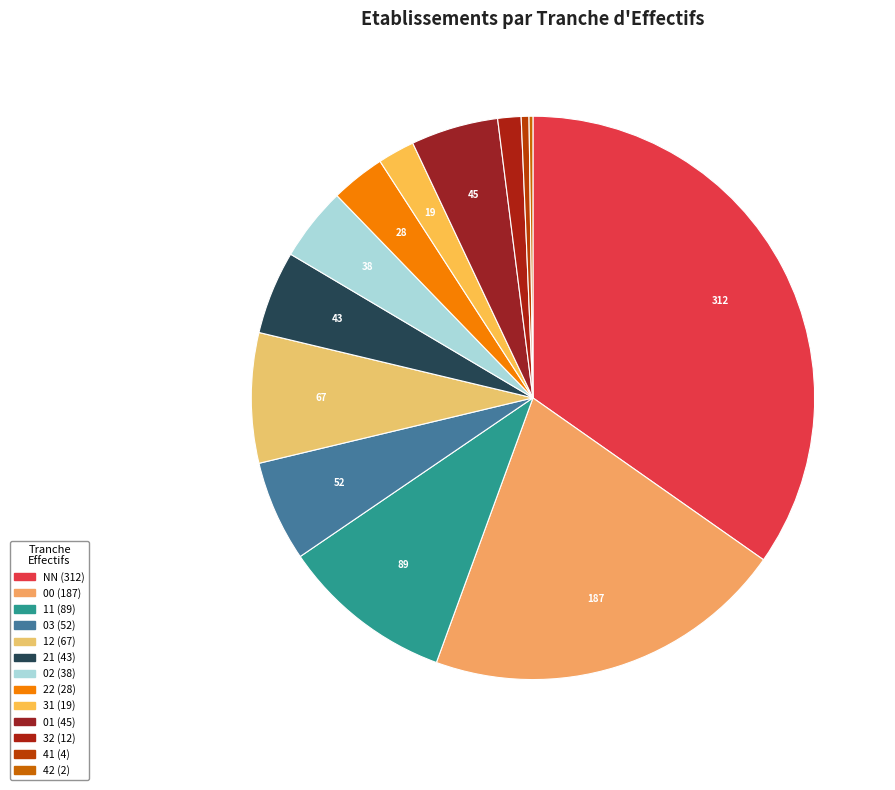

Does any single category account for the majority?

No